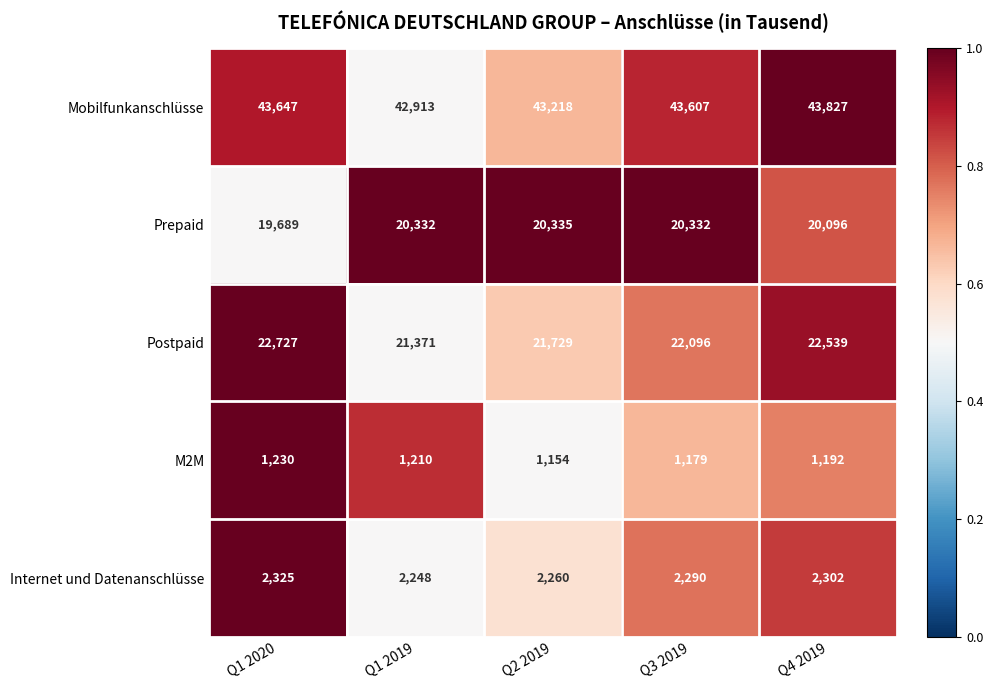

Which series has the largest total across all categories?

Mobilfunkanschlüsse